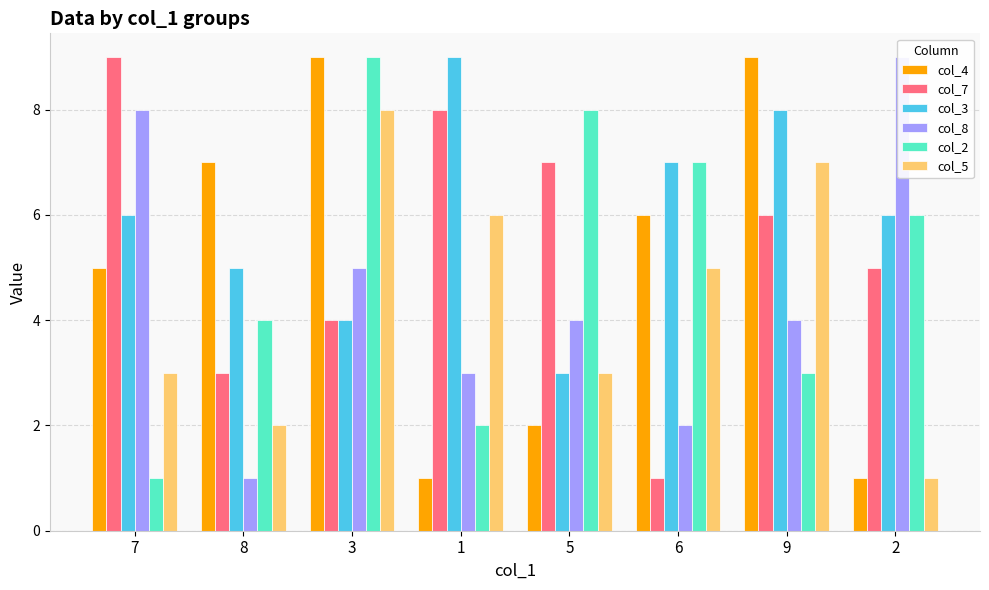

At which label is col_2 closest to 5?

8